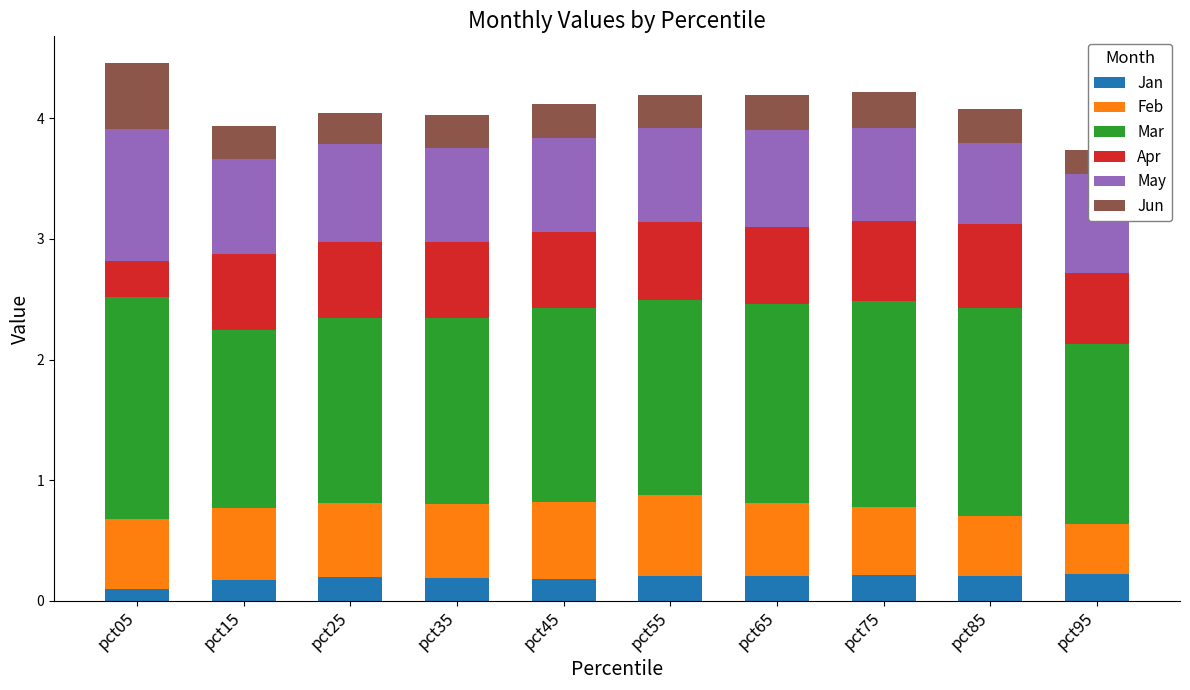

At how many categories does at least one series exceed 0?

10